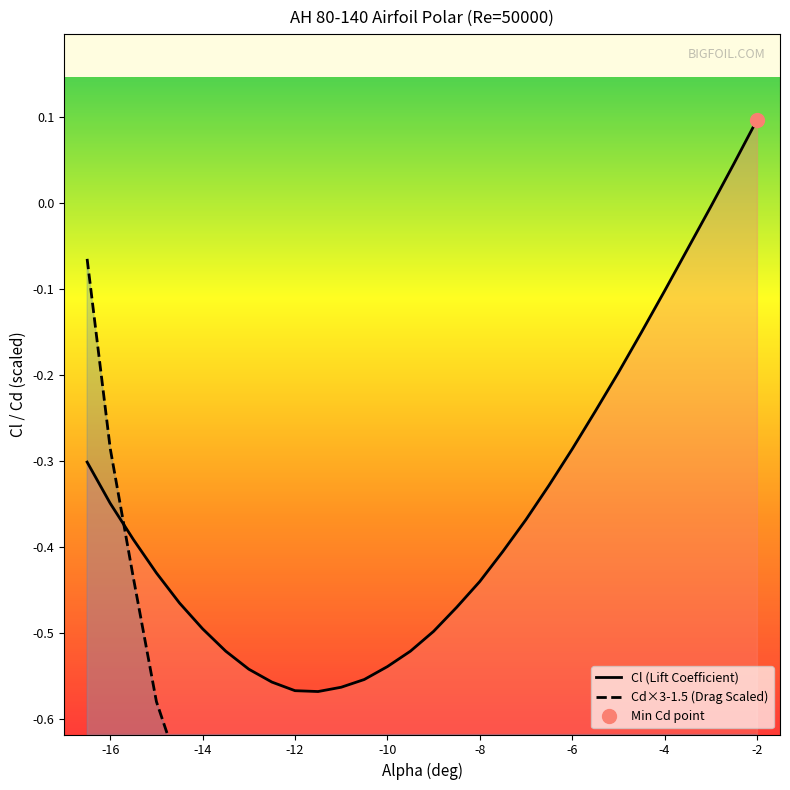

True or false: Cd has more than 0 points higher than both neighbors.

False